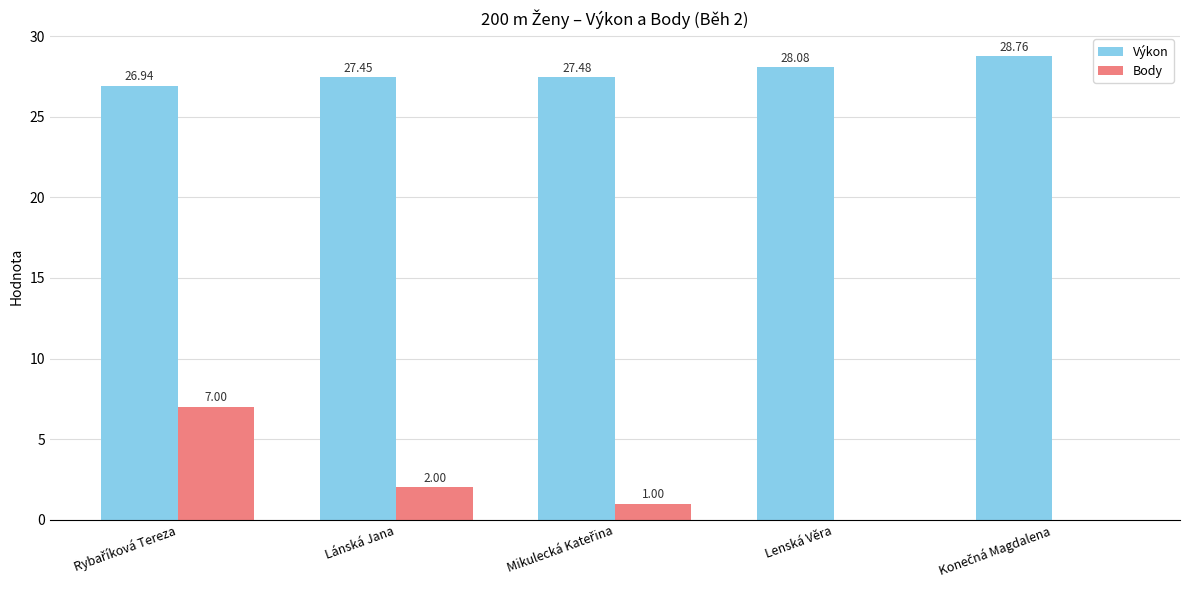

Does the chart contain stacked bars?

No